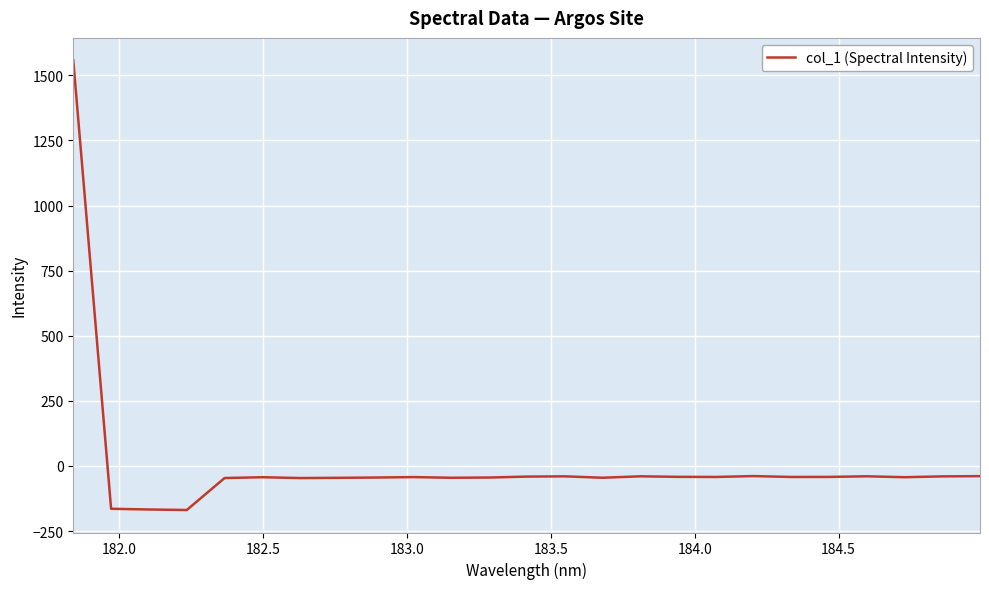

What is the difference between the maximum and minimum values?

1726.4